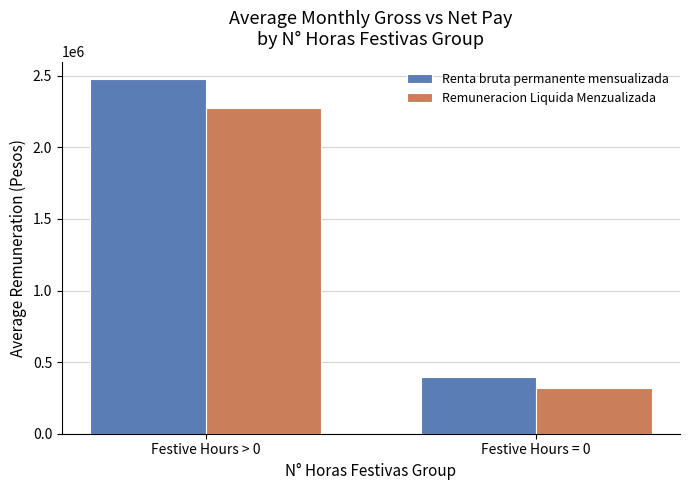

What is the label of the 2nd bar from the right?

Festive Hours > 0